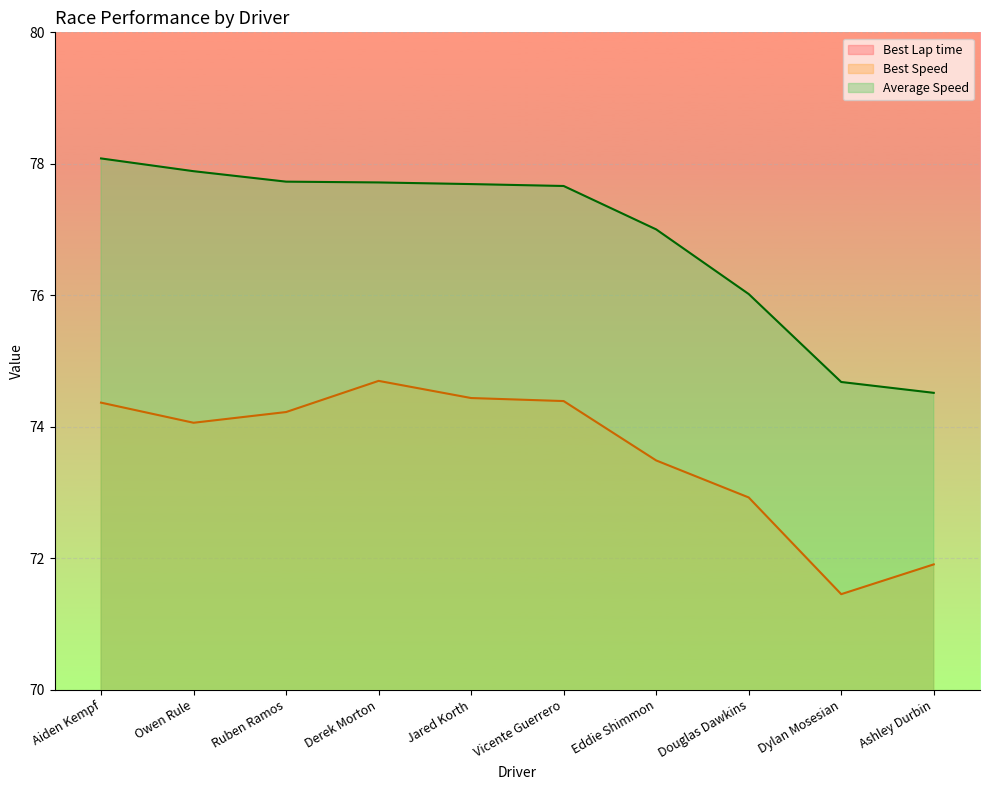

True or false: Best Lap time has more than 0 points higher than both neighbors.

True